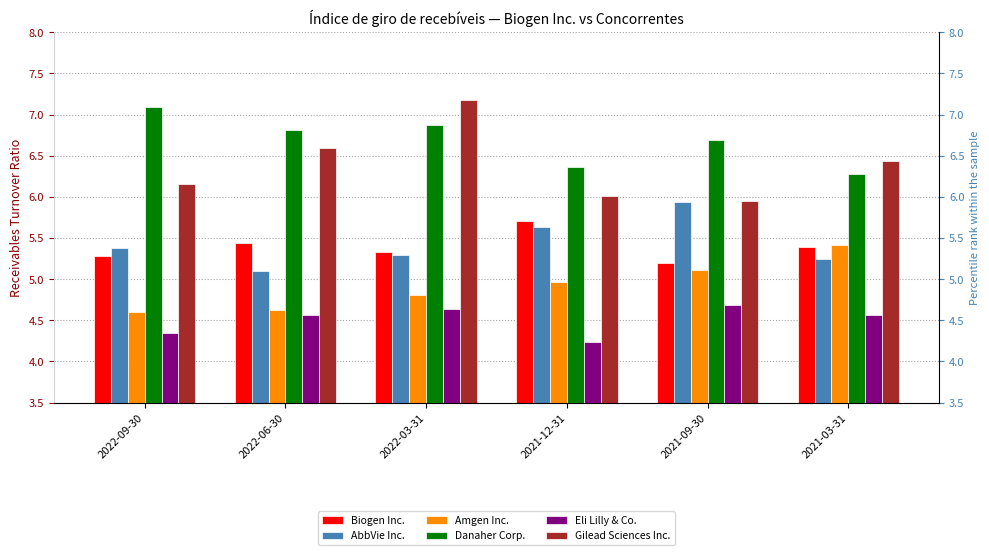

List the labels in order of Biogen Inc. value, largest first.

2021-12-31, 2022-06-30, 2021-03-31, 2022-03-31, 2022-09-30, 2021-09-30